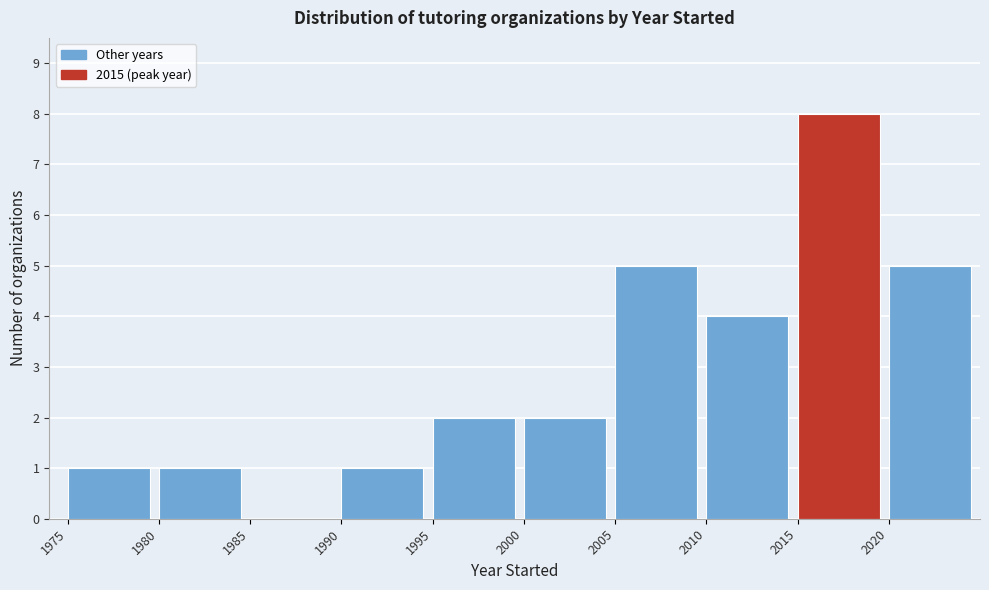

How tall is the bar that spans 2020 to 2025 on the x-axis? The values are not printed on the chart, so give them approximately, as read against the axis.

5